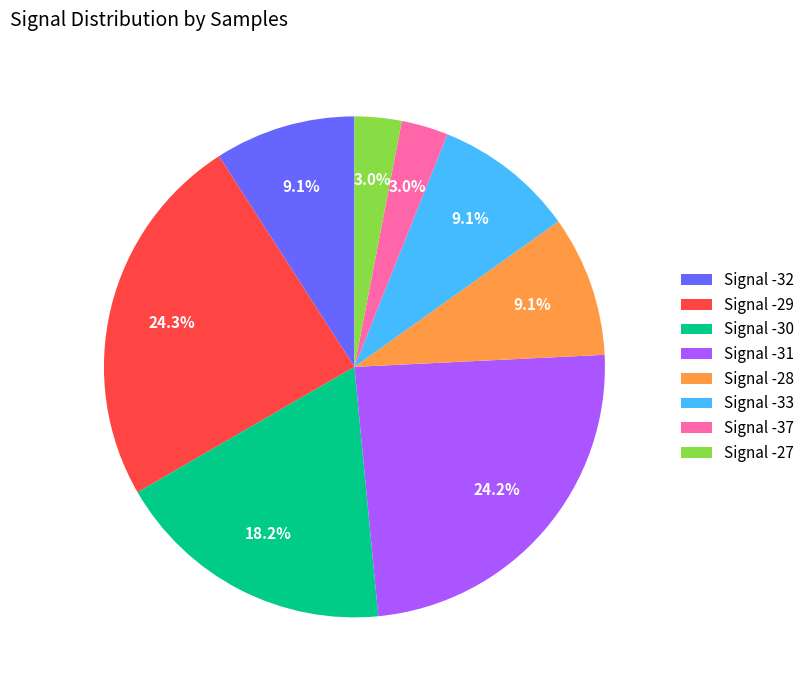

Does any single category account for the majority?

No